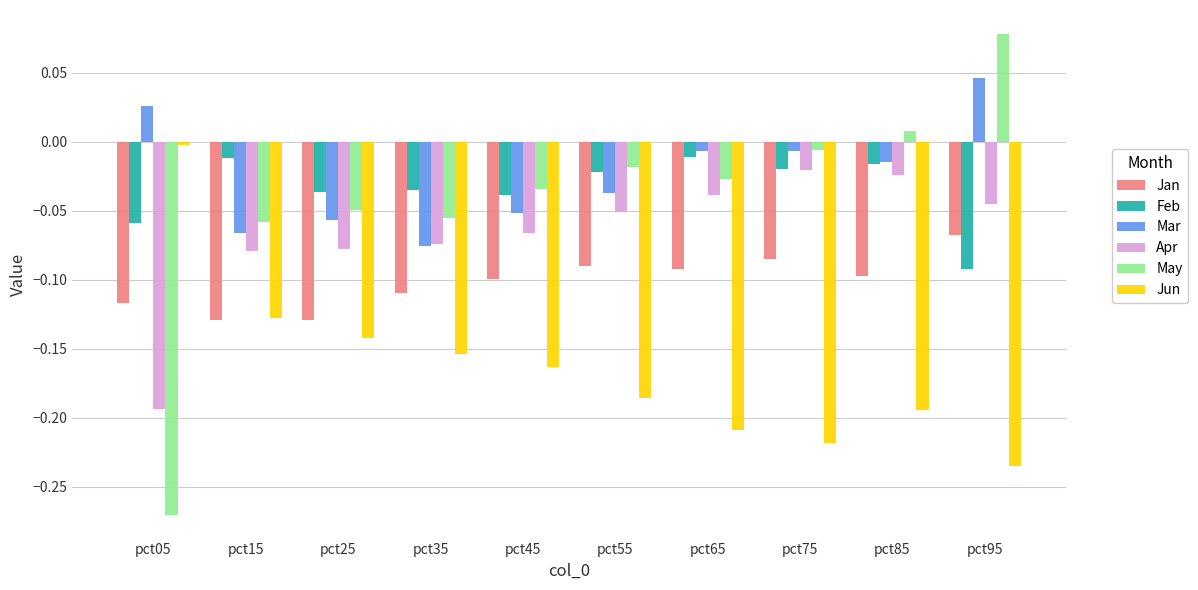

Rank the series by their maximum value, from lowest to highest.

Jan, Apr, Feb, Jun, Mar, May